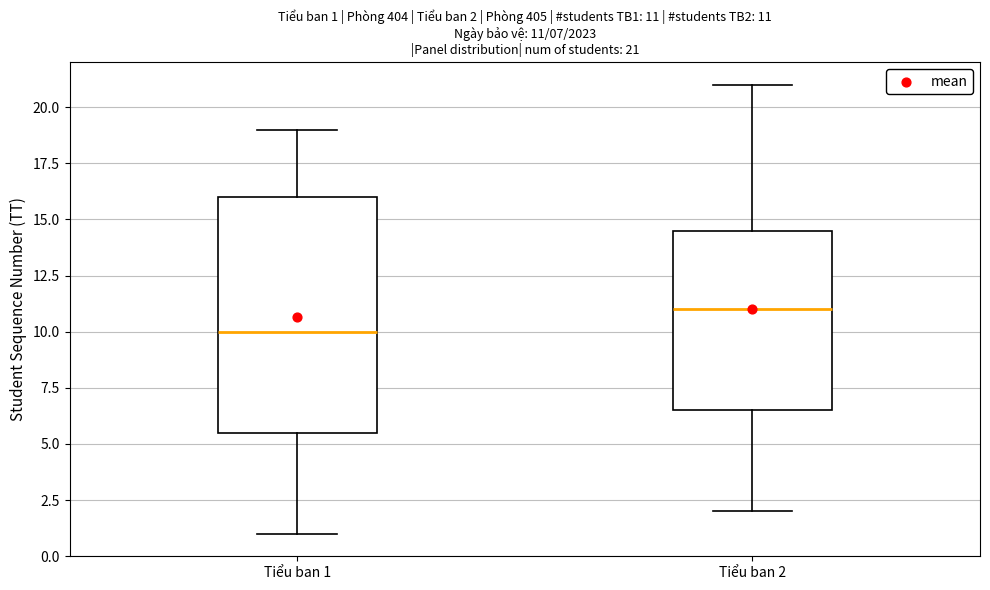

Which box's median line is the highest?

Tiểu ban 2